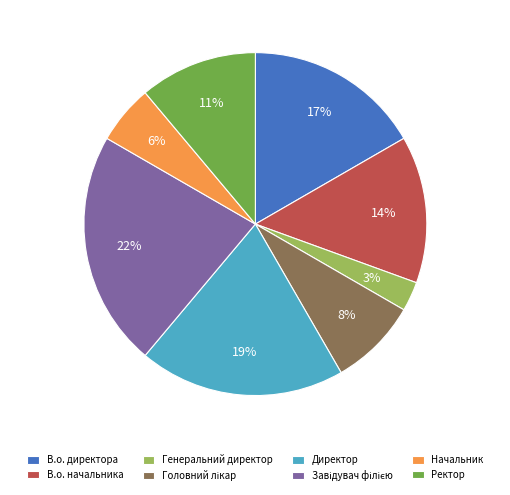

To the nearest percent, what is the difference between the largest and smallest slice percentages?

19%